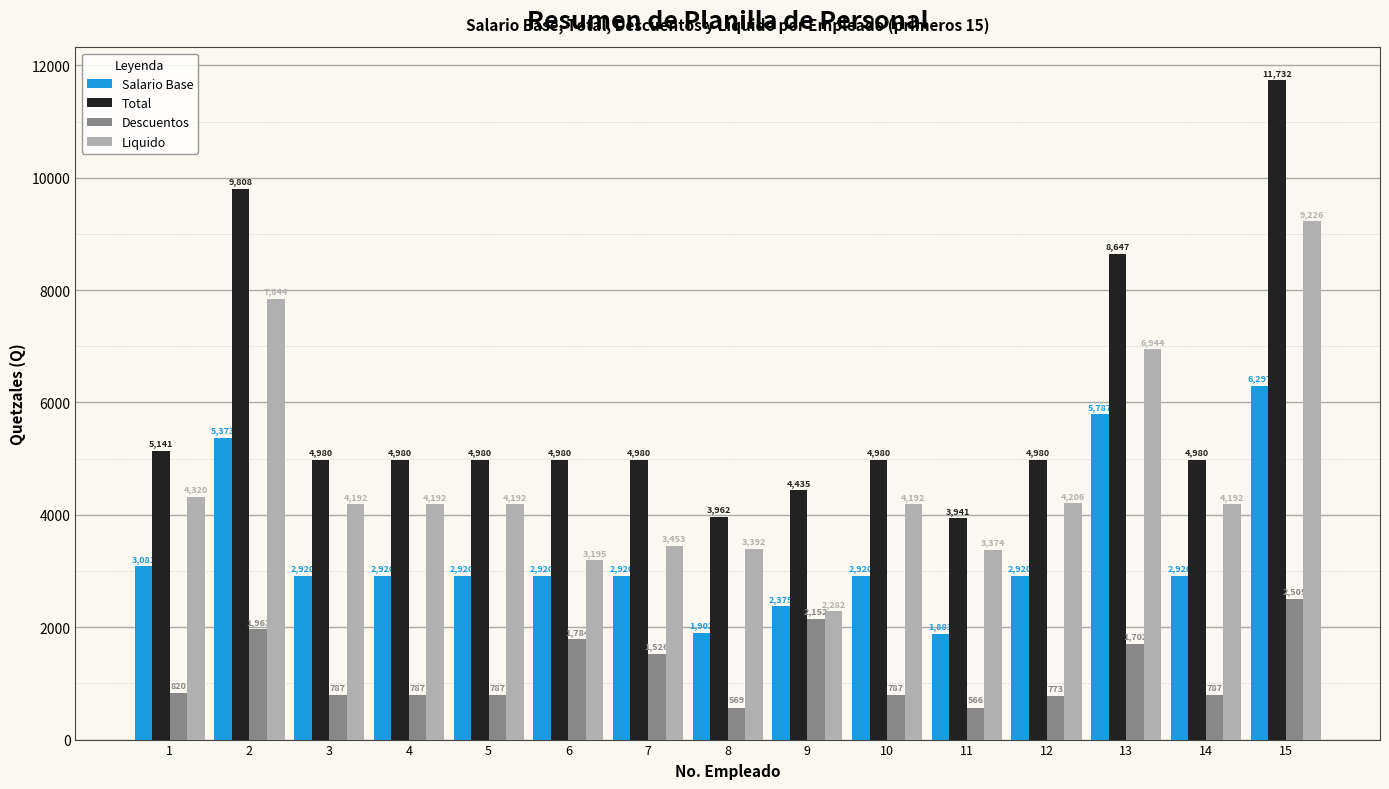

How many distinct data groups are displayed?

4